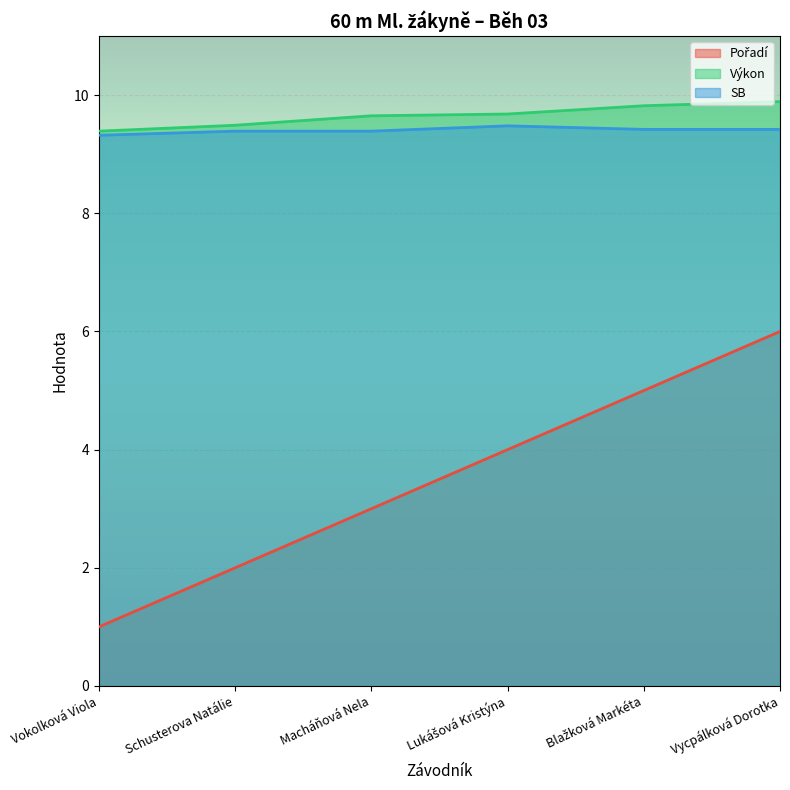

What is the total value across all series at Lukášová Kristýna?

23.2